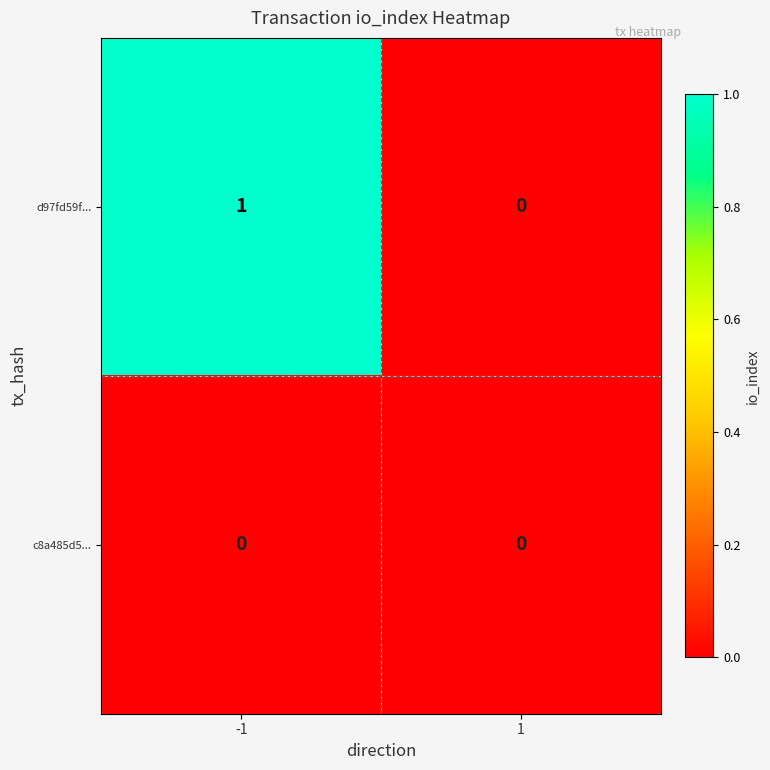

Which series has the largest total across all categories?

d97fd59f...